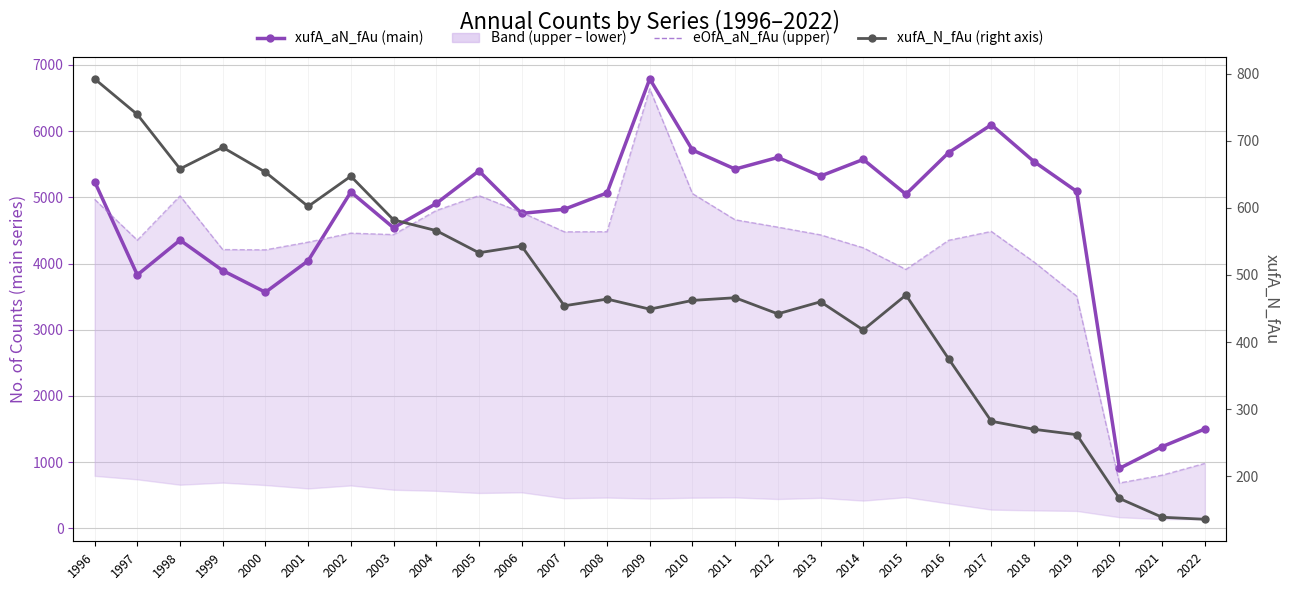

True or false: xufA_N_fAu (right) and eOfA_aN_fAu (upper) cross at least once.

False